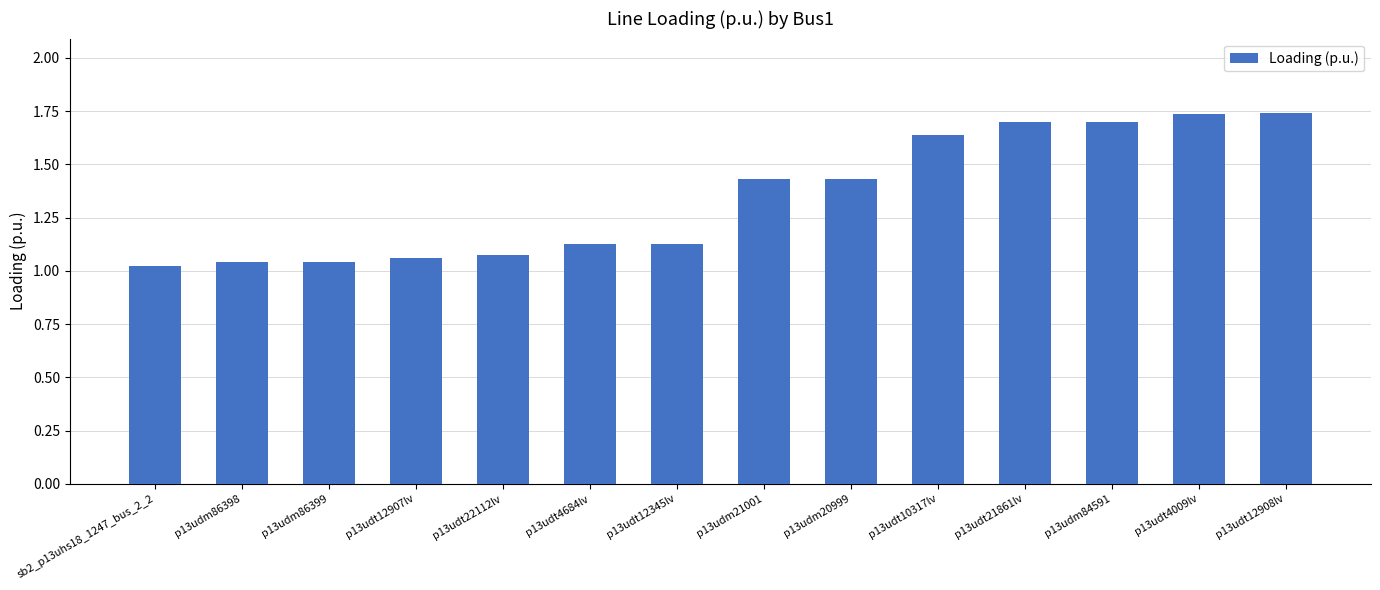

What is the sum of the values at p13udm21001 and p13udt4684lv?

2.6